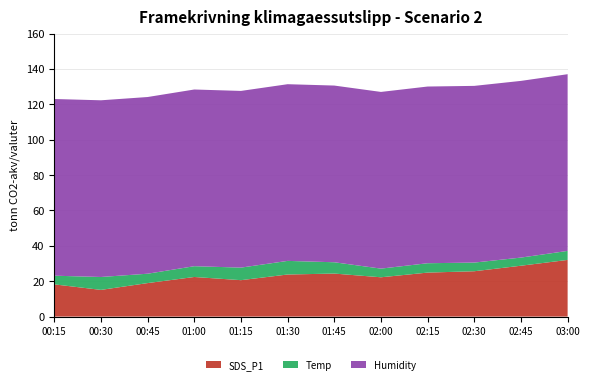

Reading left to right, transcribe all the data shown in this chart.

SDS_P1: 18.2	15.1	18.9	22.4	20.6	23.8	24.3	22.2	24.9	25.6	28.8	32.0
Temp: 4.9	7.3	5.3	6.1	7.1	7.7	6.4	4.9	5.3	4.9	4.6	5.1
Humidity: 99.9	99.9	99.9	99.9	99.9	99.9	99.9	99.9	99.9	99.9	99.9	99.9